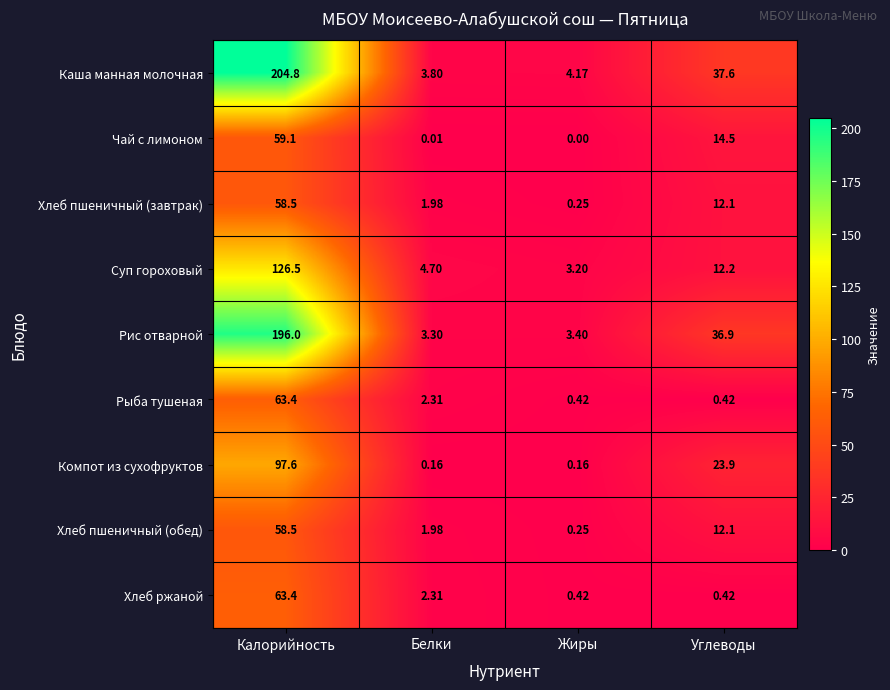

Rank the categories by Каша манная молочная value from lowest to highest.

Белки, Жиры, Углеводы, Калорийность